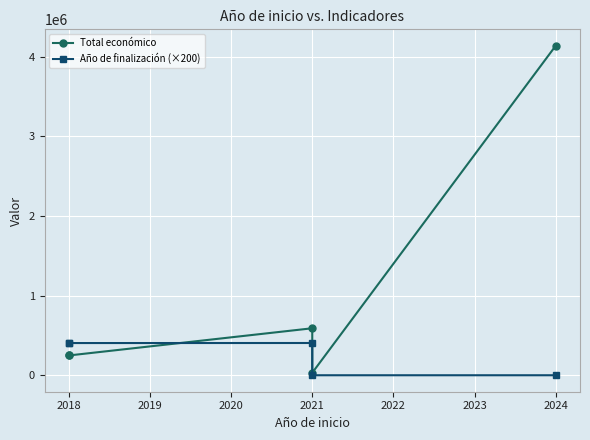

Between 2018 and 2024, which series saw the biggest shift?

Total económico